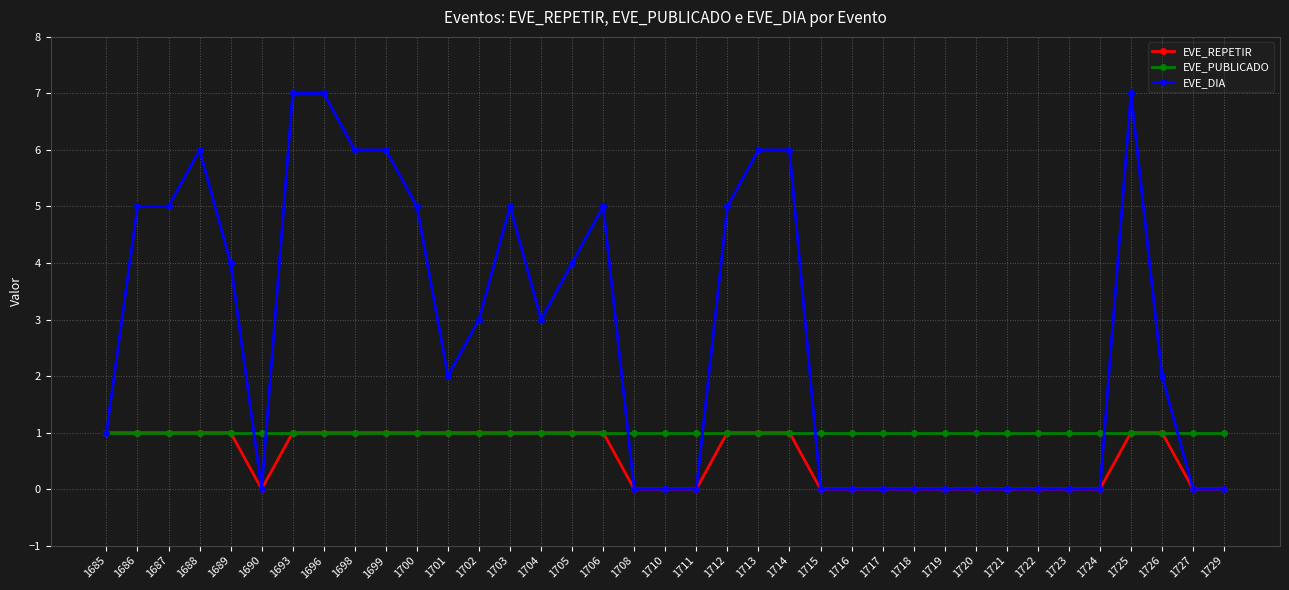

Does the chart have visible grid lines?

Yes